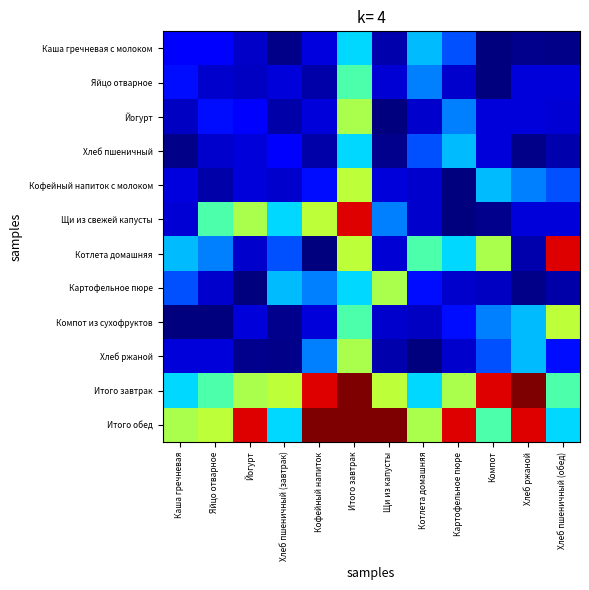

What is the difference between the highest and lowest values at Яйцо отварное?

27.2